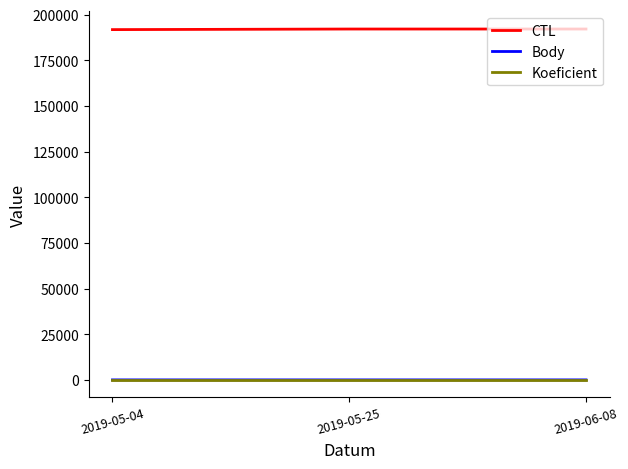

Which series has the largest total across all categories?

CTL